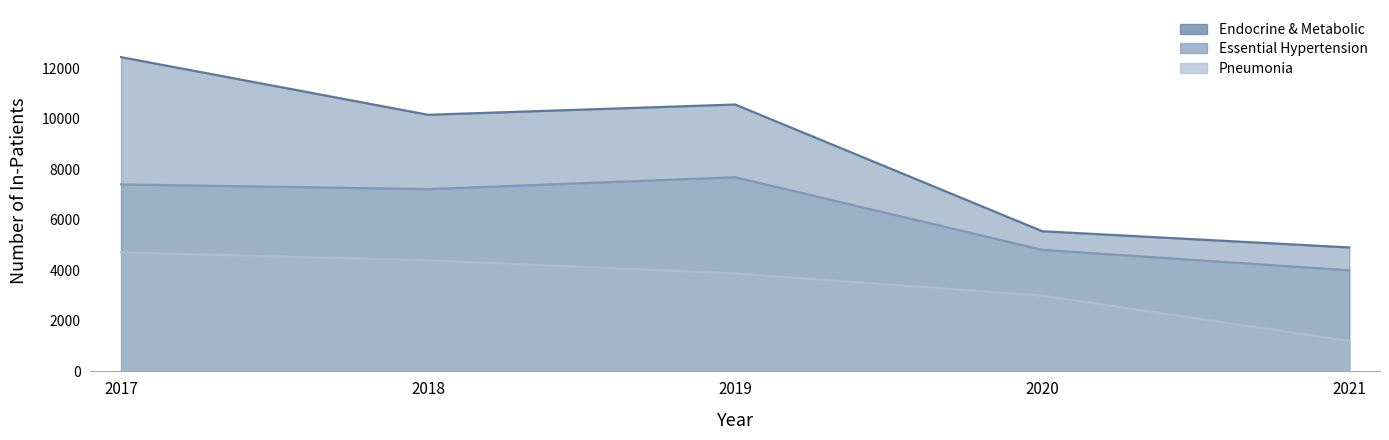

What is the total value across all series at 2018?

21771